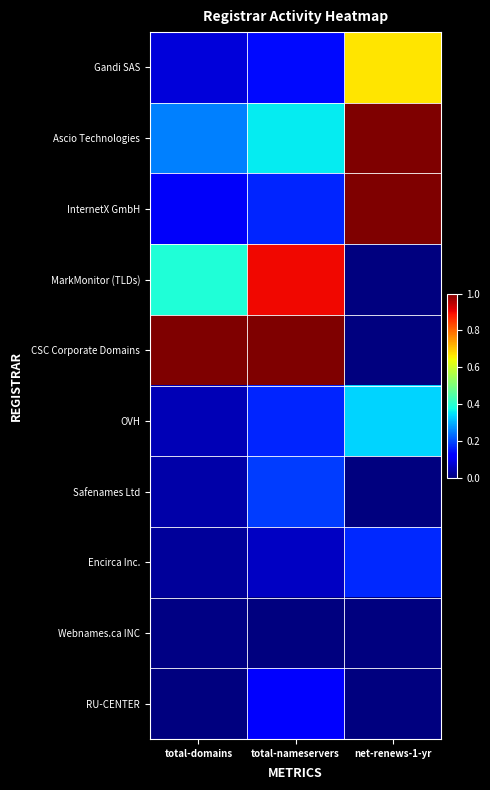

At which category is the sum across all series the highest?

net-renews-1-yr